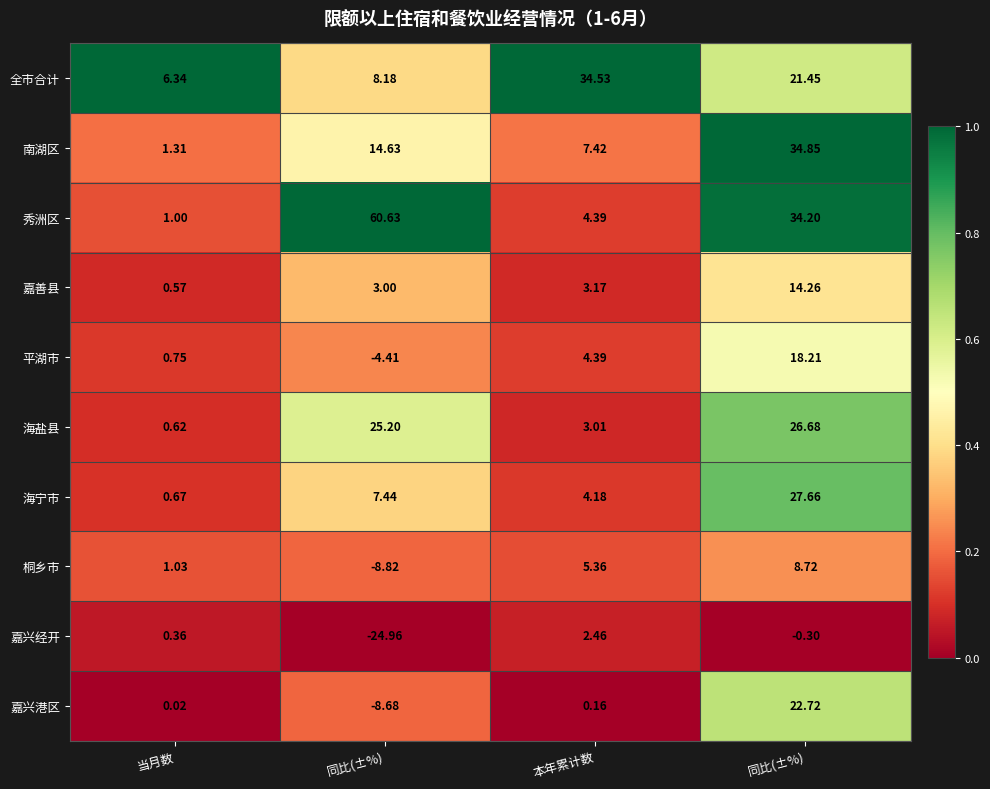

How many data points does each series have?

4